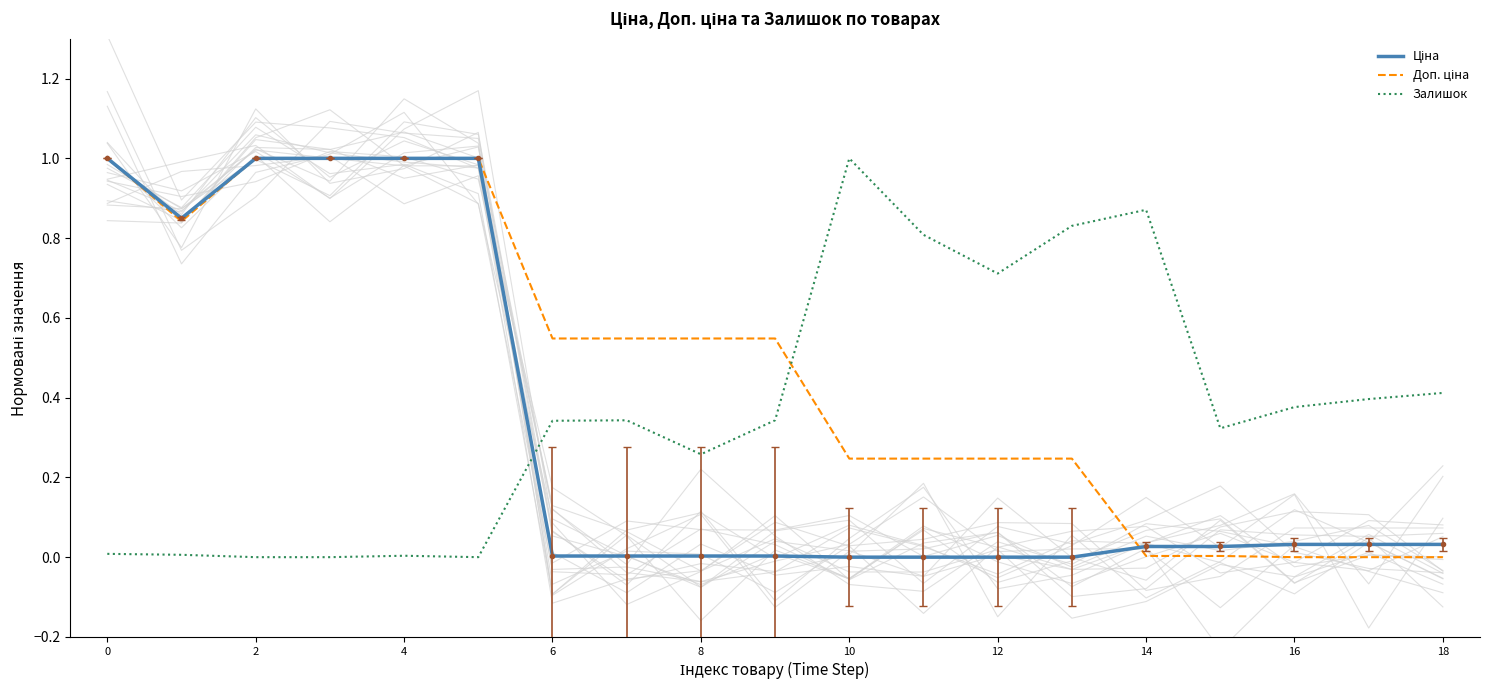

Rank the series by their maximum value, from highest to lowest.

Ціна, Доп. ціна, Залишок